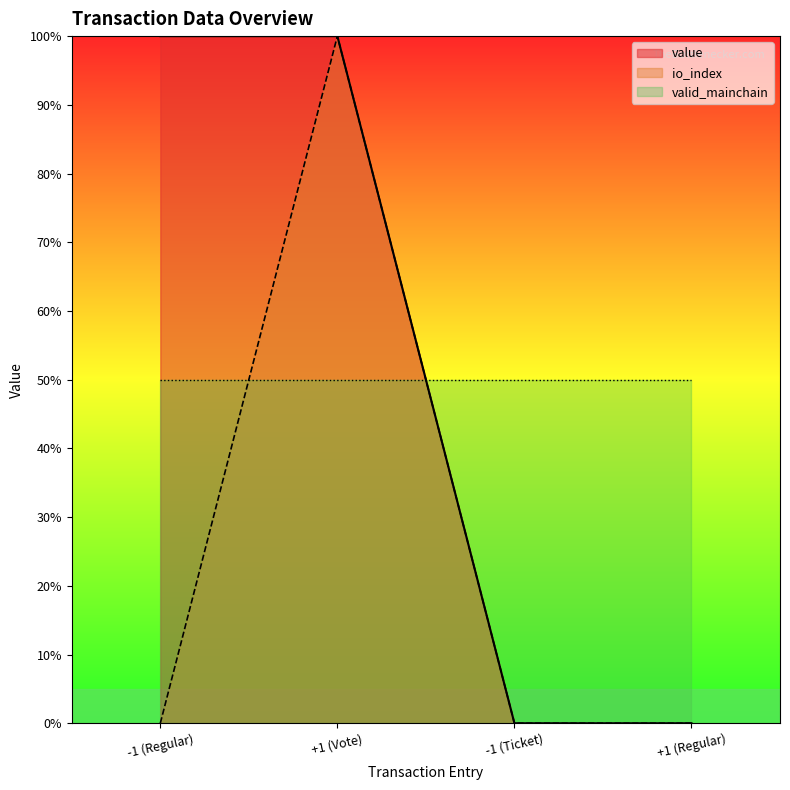

True or false: value and io_index cross at least once.

False